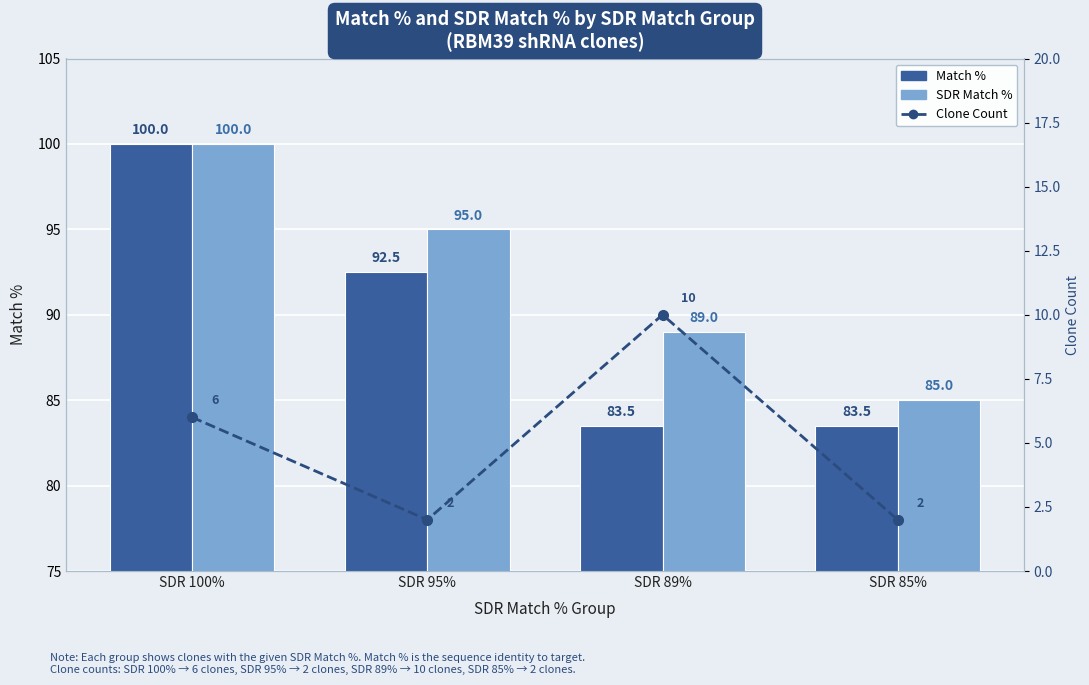

Is the value of Match % at SDR 95% greater than the value of SDR Match % at SDR 89%?

Yes